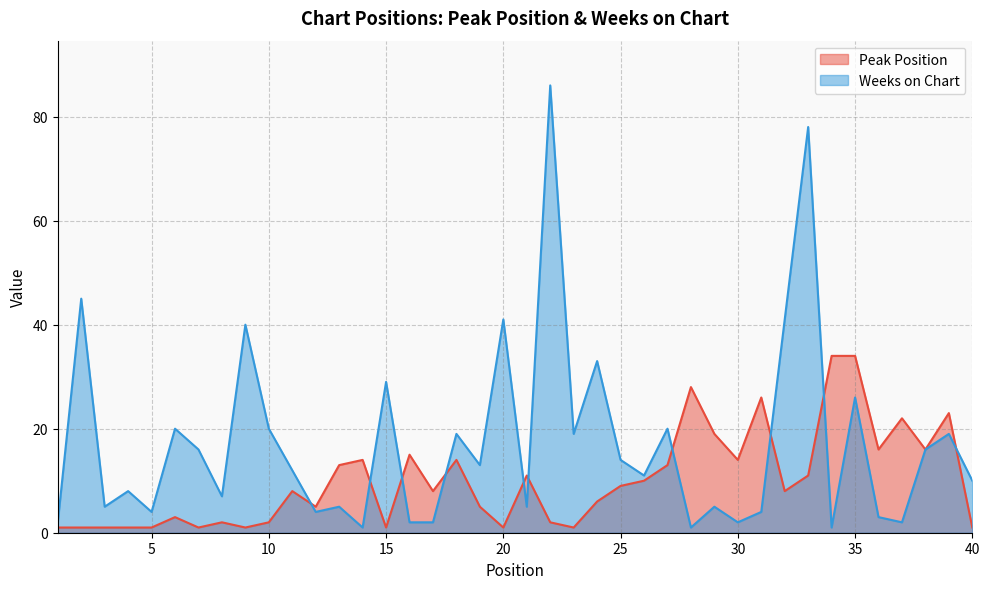

Between which two adjacent categories do Peak Position and Weeks on Chart first intersect?

11 and 12